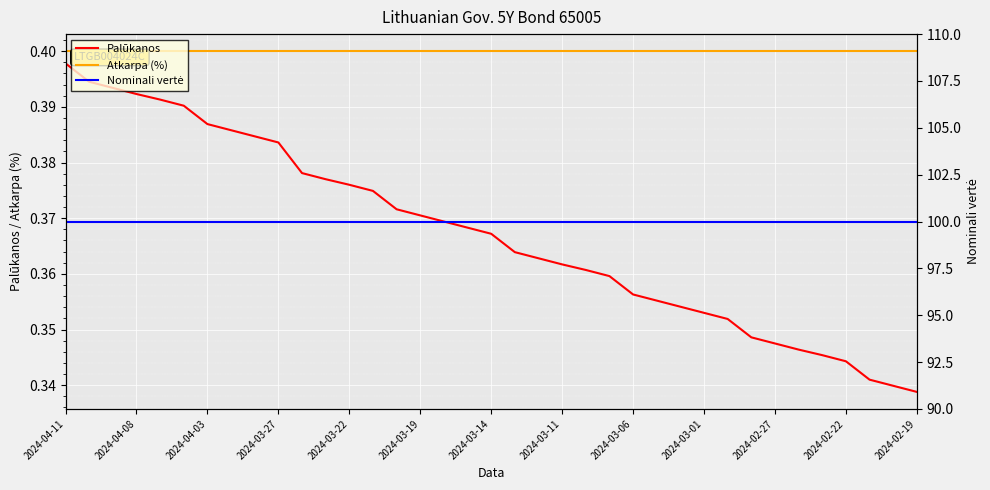

Rank the series by their maximum value, from highest to lowest.

Nominali vertė, Atkarpa (%), Palūkanos